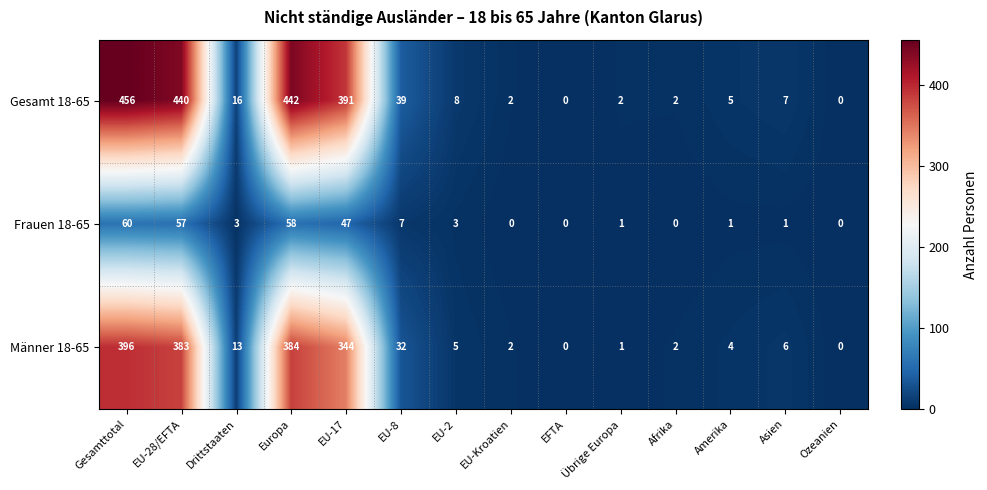

Rank the series by their maximum value, from lowest to highest.

Frauen 18-65, Männer 18-65, Gesamt 18-65